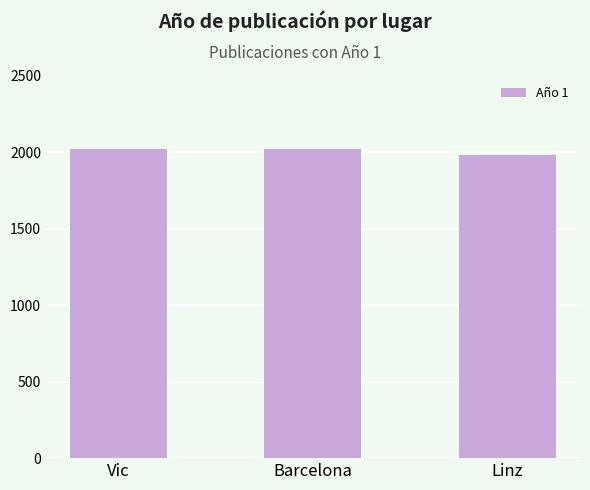

What is the value of the 1st bar from the left?

2019